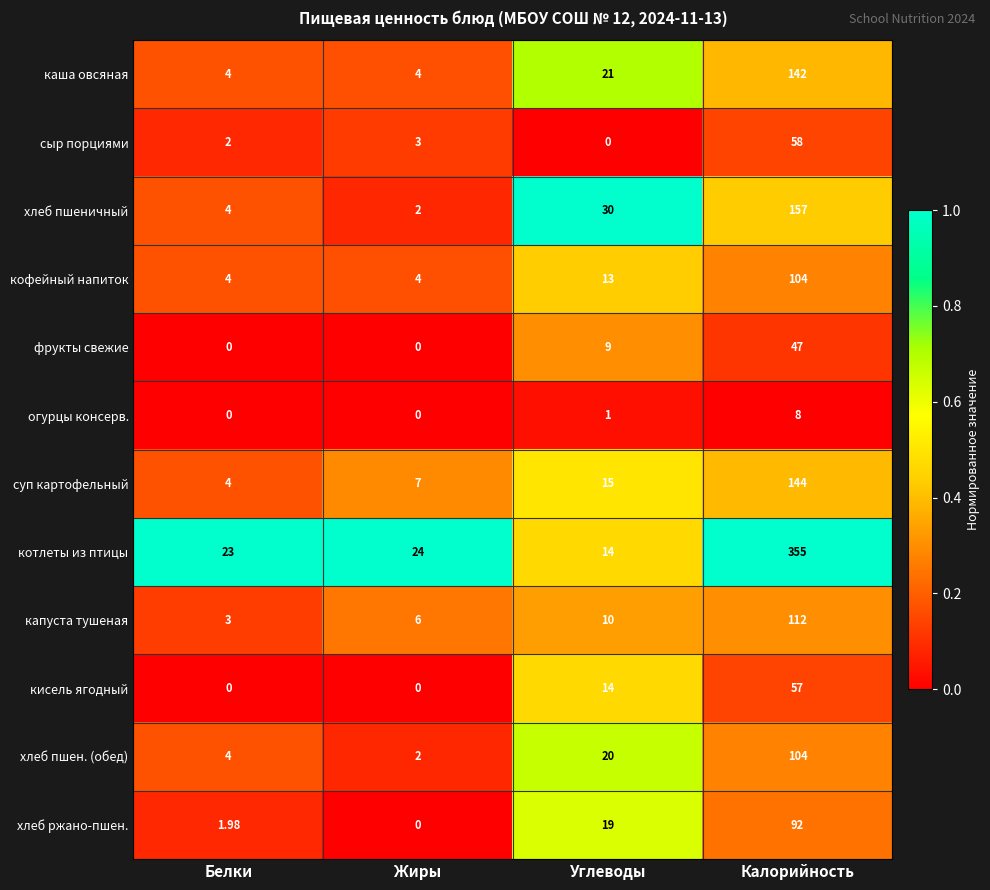

Which series changed the most between Жиры and Калорийность?

котлеты из птицы